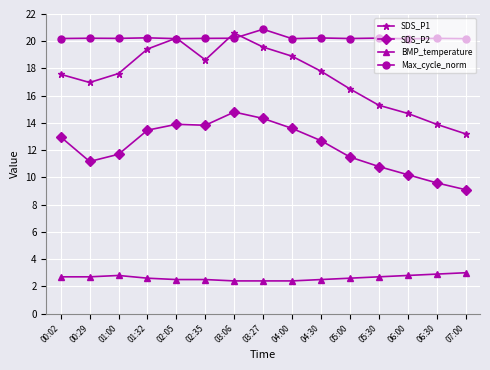

What position from the right is 04:30?

6